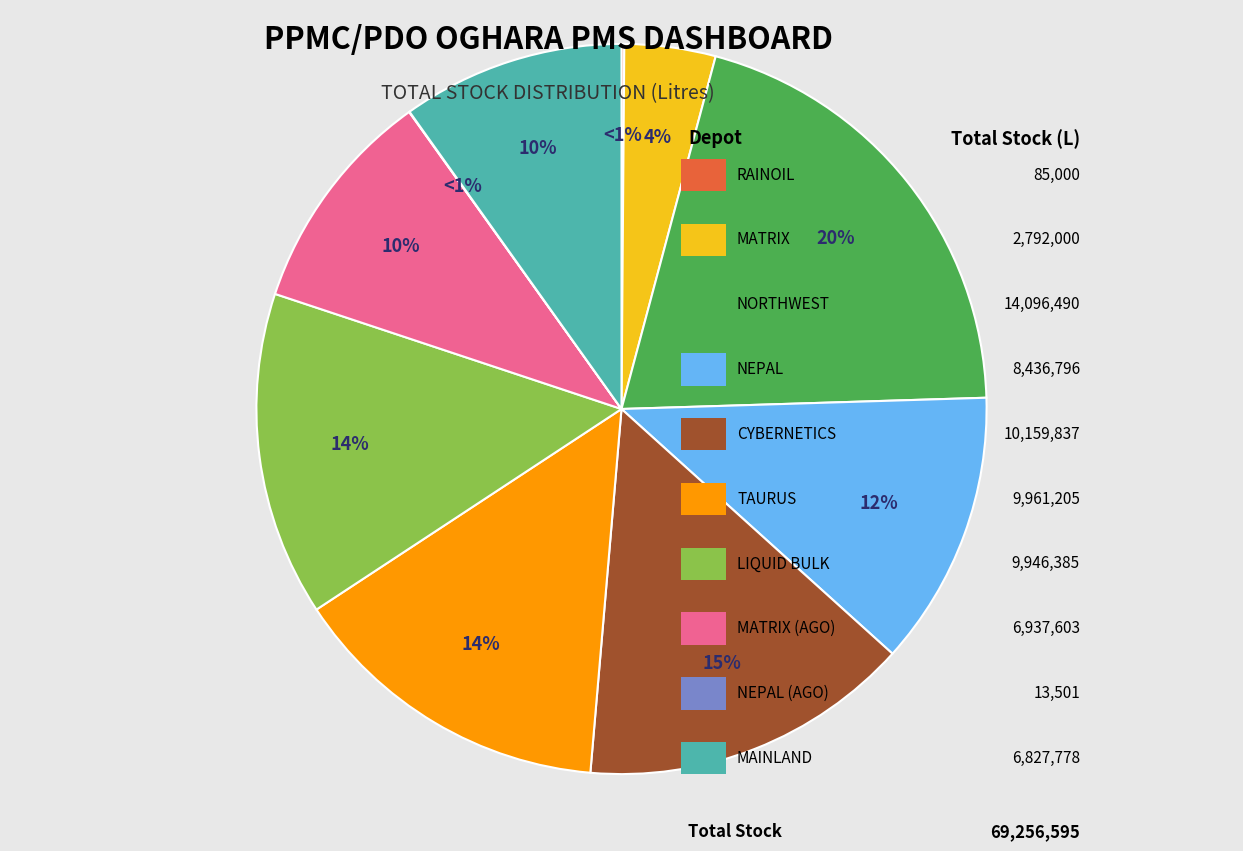

Is it true that TAURUS is 14% of the pie?

True